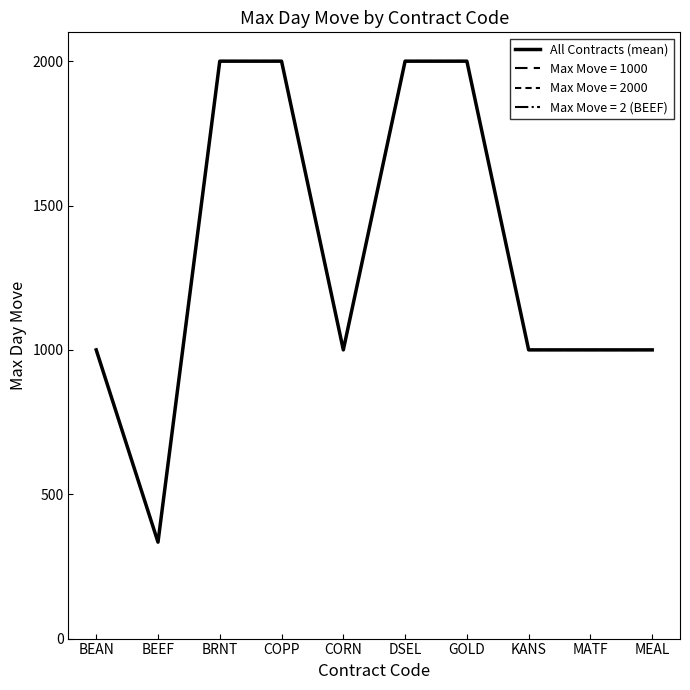

What is the greatest value displayed?

2000